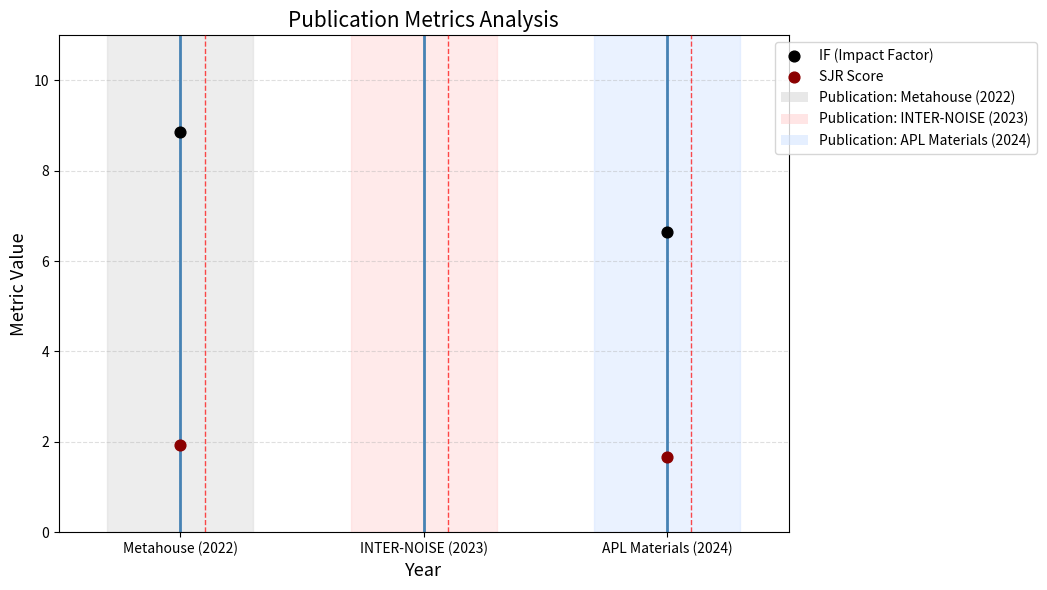

Which series has the largest Y range (max minus min)?

IF (Impact Factor)